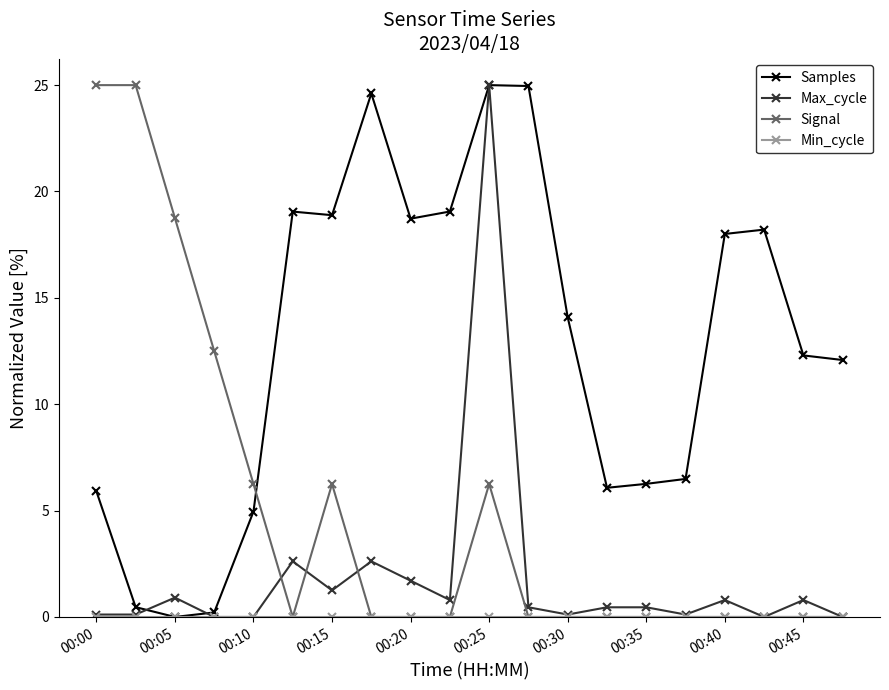

What is the maximum value shown in the chart?

25.0